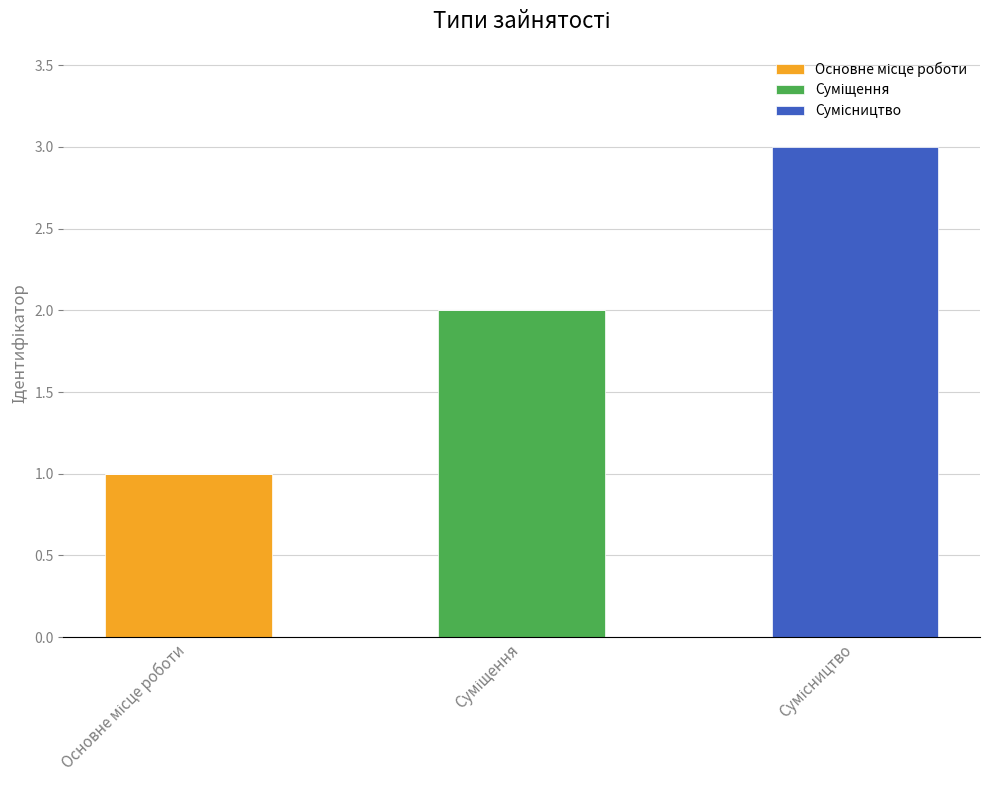

Are the bars horizontal?

No